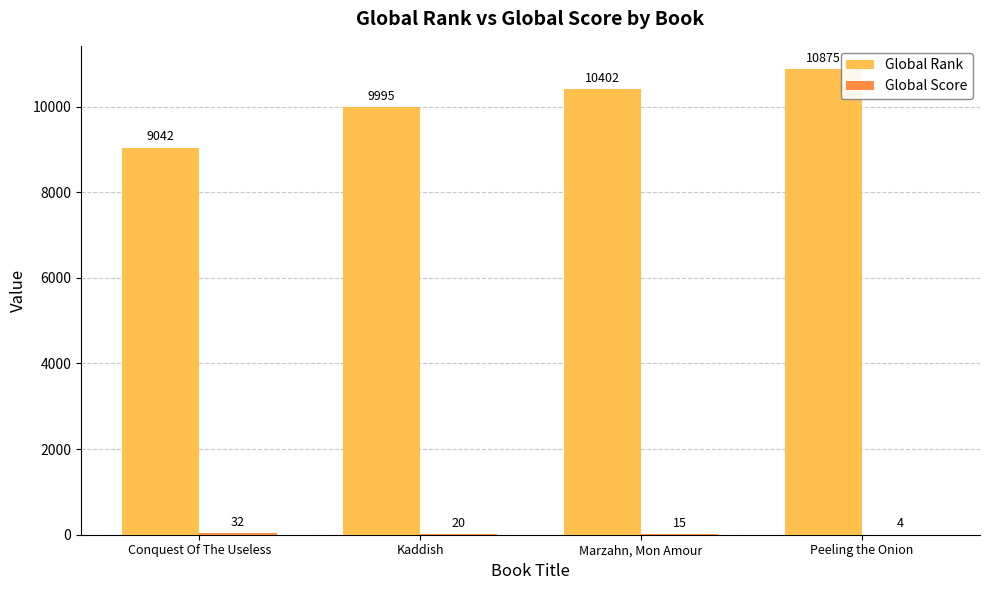

What is the sum of the Global Rank values at Marzahn, Mon Amour and Peeling the Onion?

21277